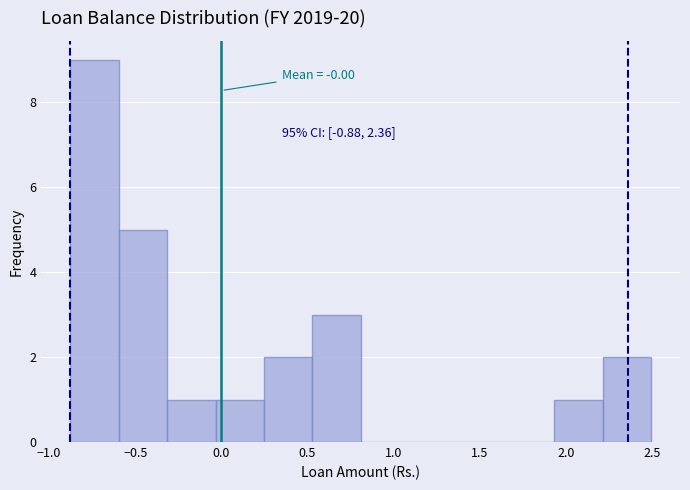

Over which range of the x-axis is the bar tallest?

-0.90 to -0.60